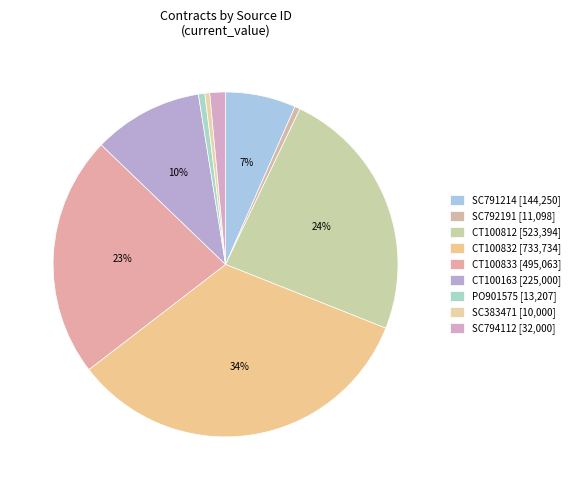

How many segments does this pie chart have?

9